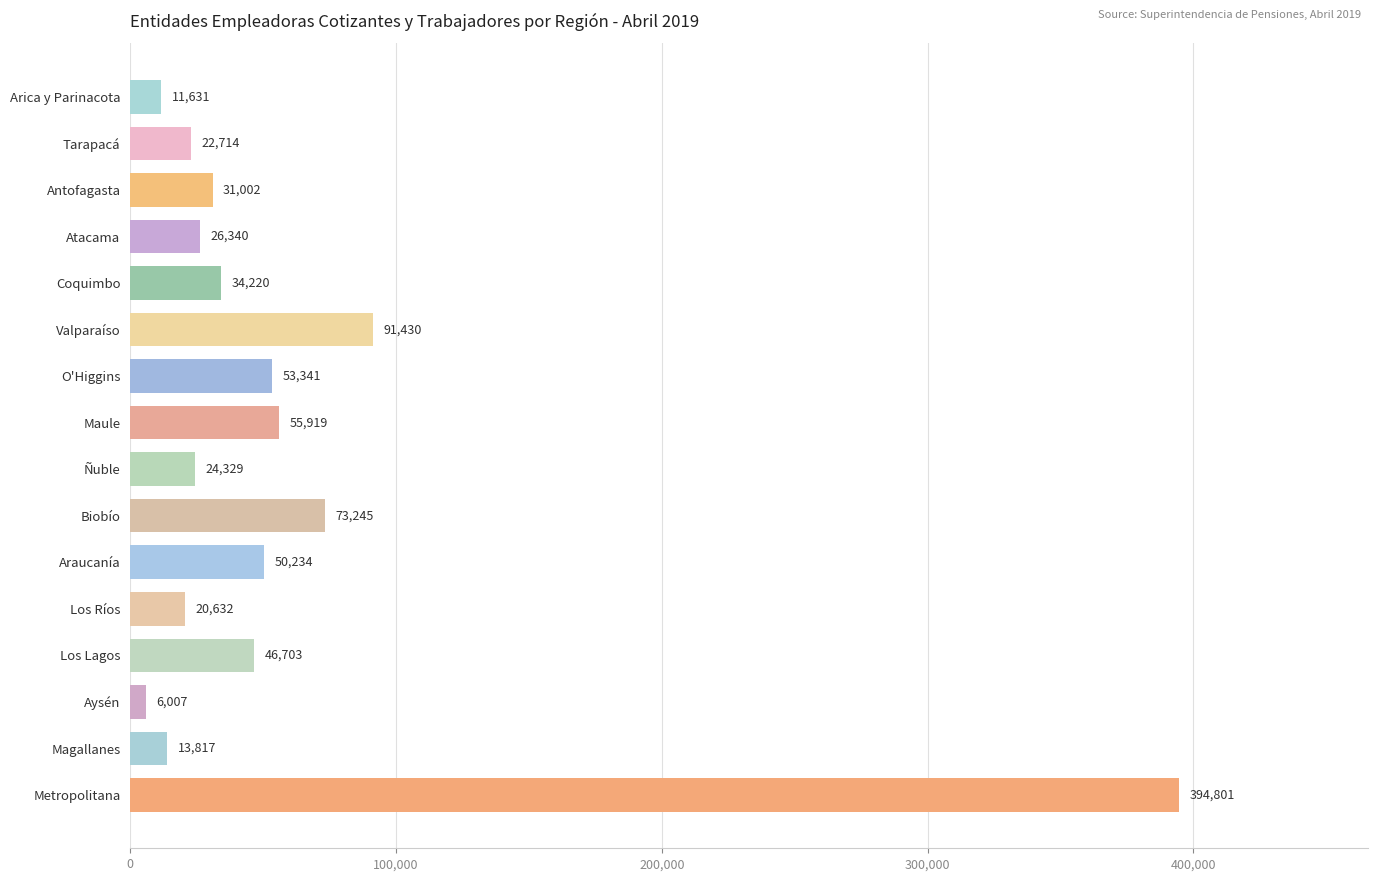

How many data points are less than 34220?

8